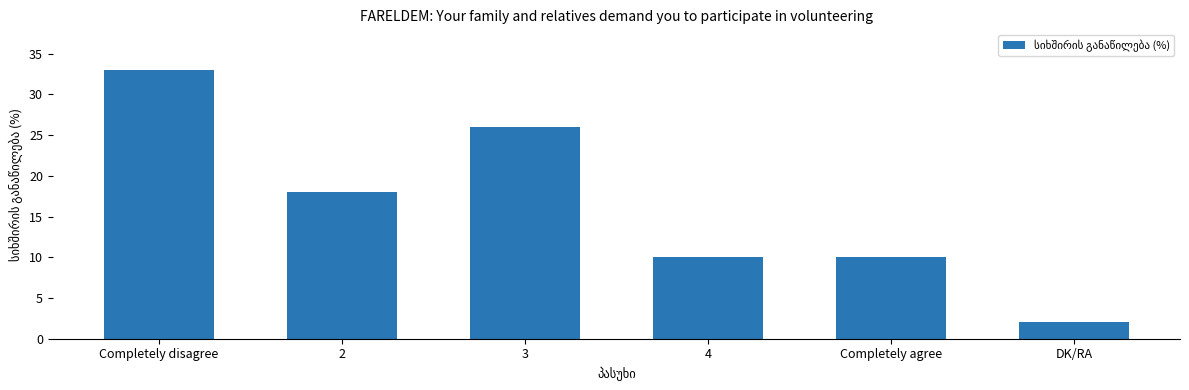

How many bars are there in total?

6